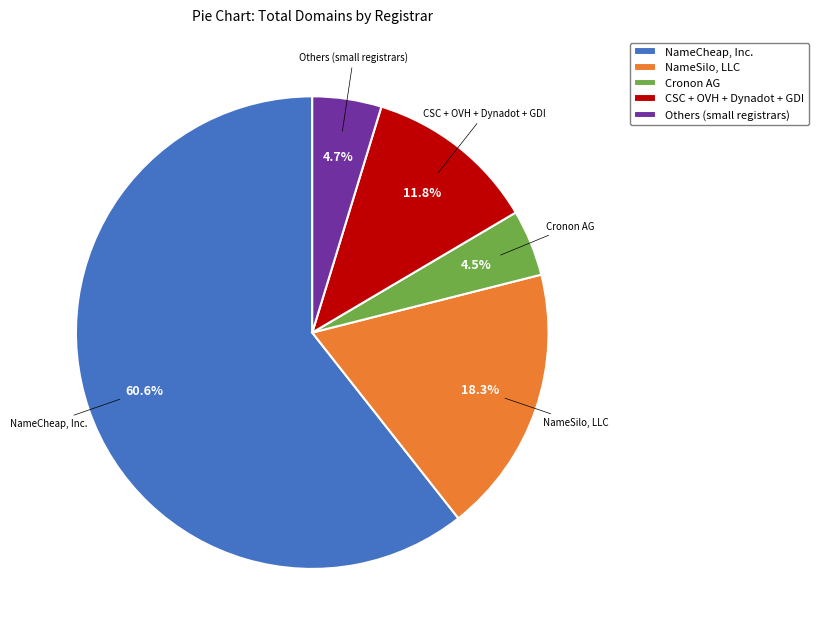

How many segments does this pie chart have?

5